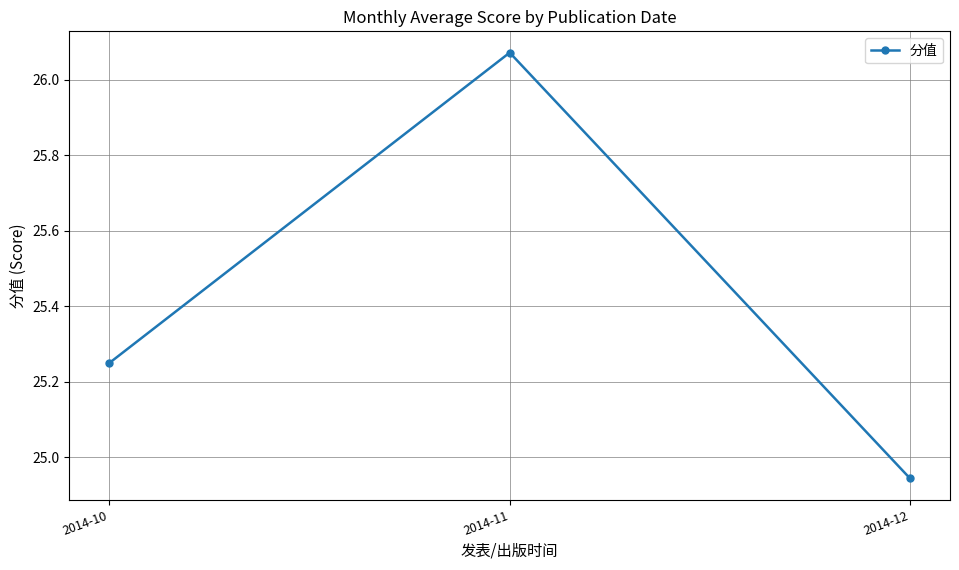

What is the difference between the maximum and minimum values?

1.1